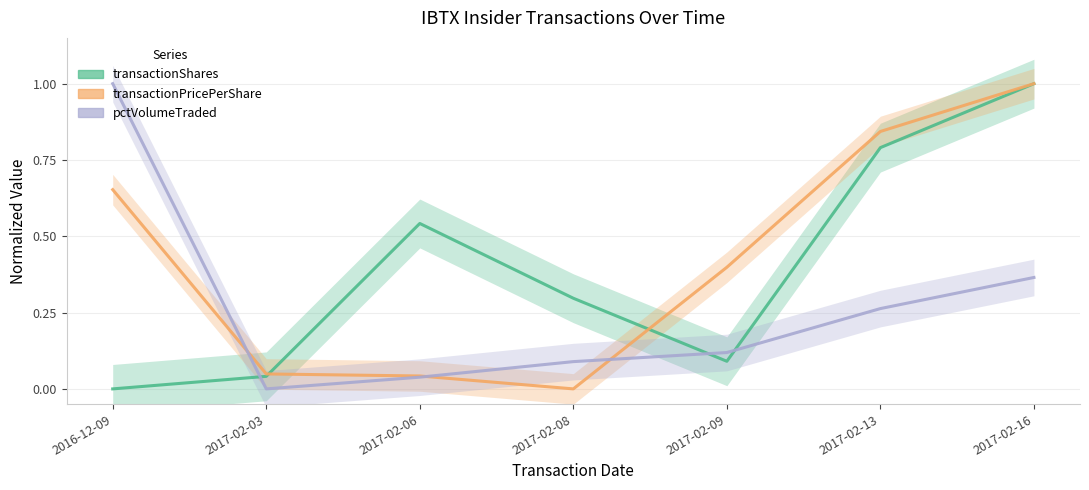

What is the label of the 6th point from the left?

2017-02-13